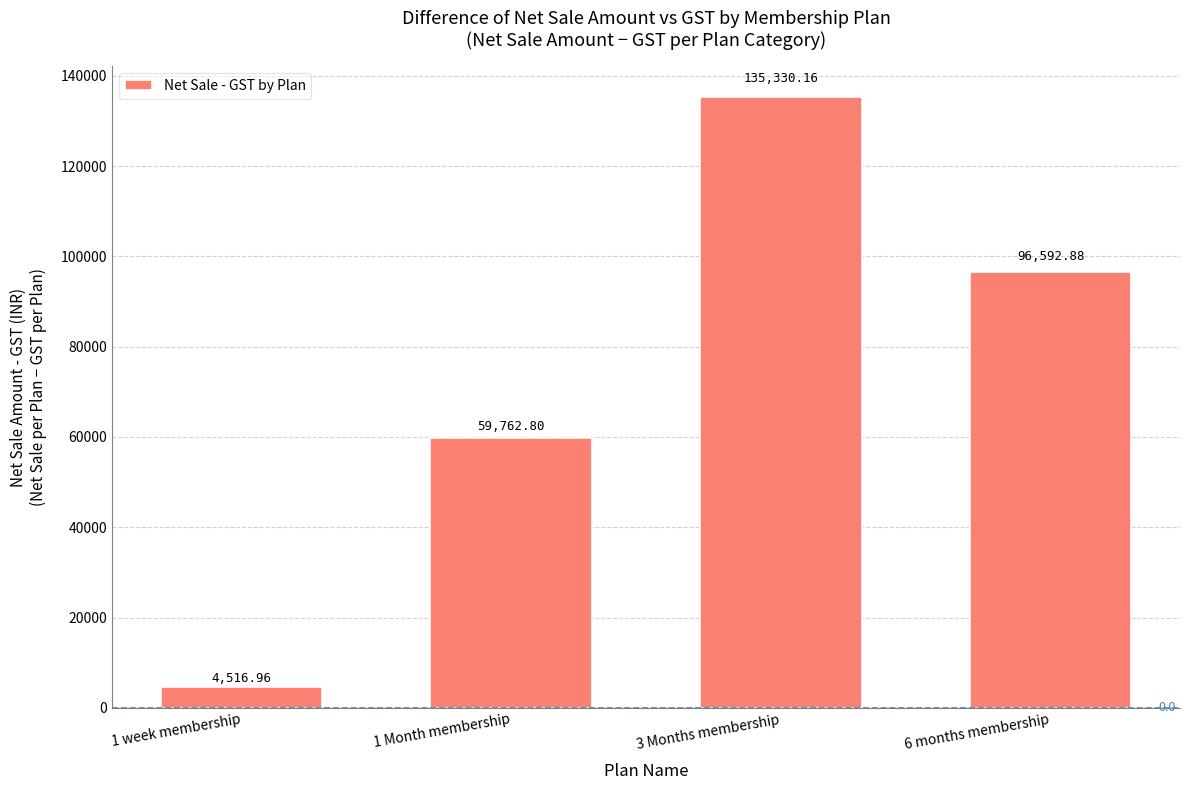

Rank the categories by value from lowest to highest.

1 week membership, 1 Month membership, 6 months membership, 3 Months membership